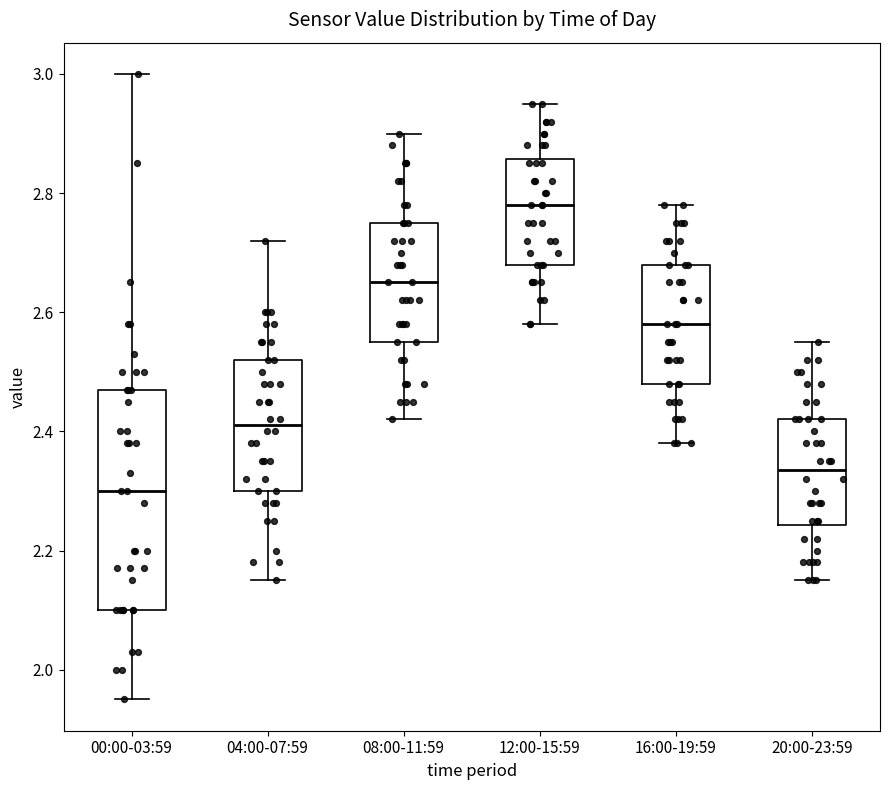

Reading left to right, transcribe this box plot: for each box, give where its median line is, the range the box spans, and where its two whiskers end, as read against the y-axis. The values are not printed on the chart, so give them approximately, as read against the axis.

00:00-03:59: median 2.30, box 2.10 to 2.48, whiskers 1.96 to 3.00
04:00-07:59: median 2.42, box 2.30 to 2.52, whiskers 2.16 to 2.72
08:00-11:59: median 2.66, box 2.56 to 2.76, whiskers 2.42 to 2.90
12:00-15:59: median 2.78, box 2.68 to 2.86, whiskers 2.58 to 2.96
16:00-19:59: median 2.58, box 2.48 to 2.68, whiskers 2.38 to 2.78
20:00-23:59: median 2.34, box 2.24 to 2.42, whiskers 2.16 to 2.56